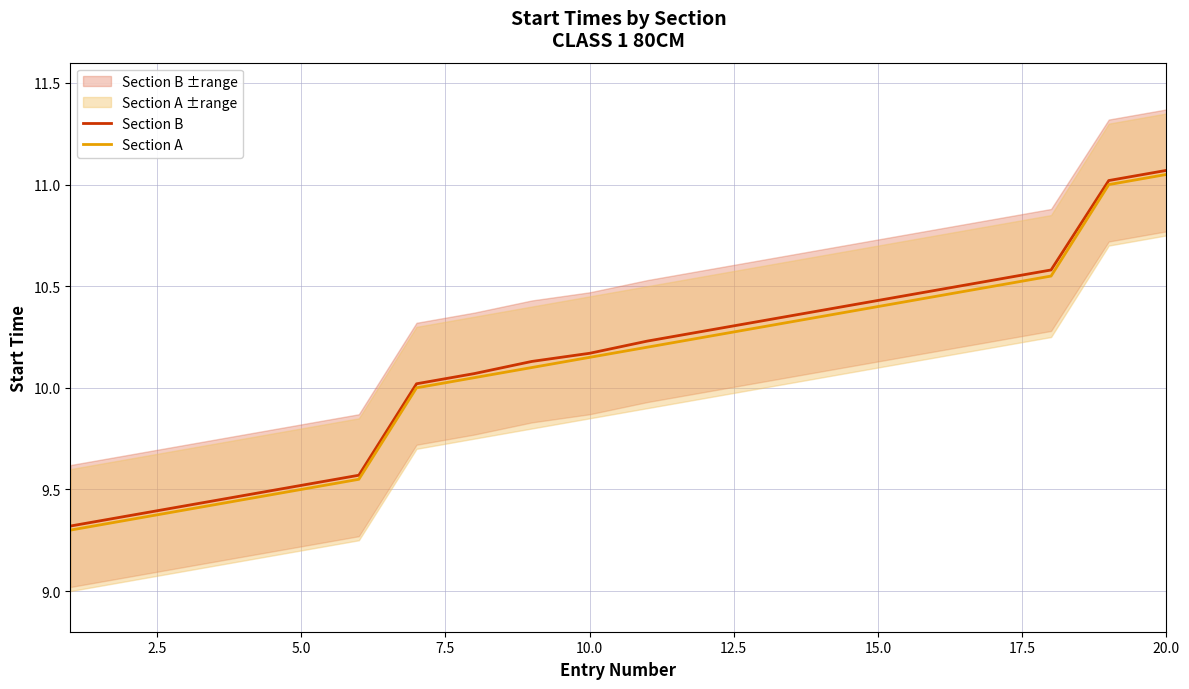

What is the difference between the second highest and minimum values in the Section B series?

1.7